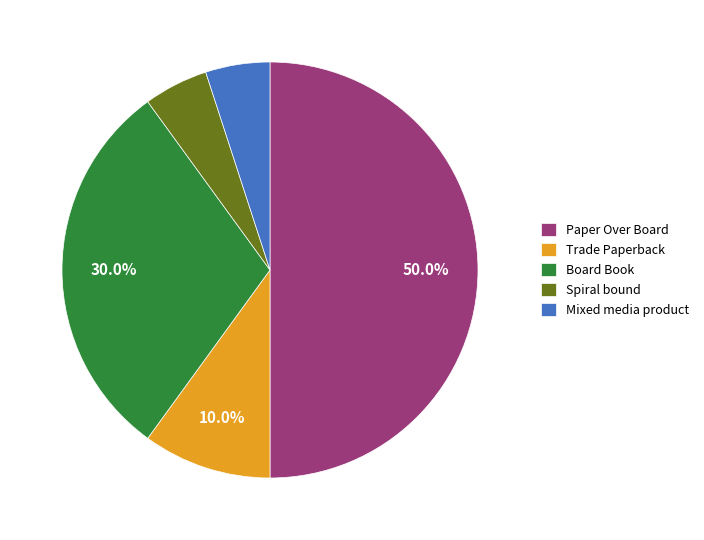

Is it true that Trade Paperback is 17% of the pie?

False